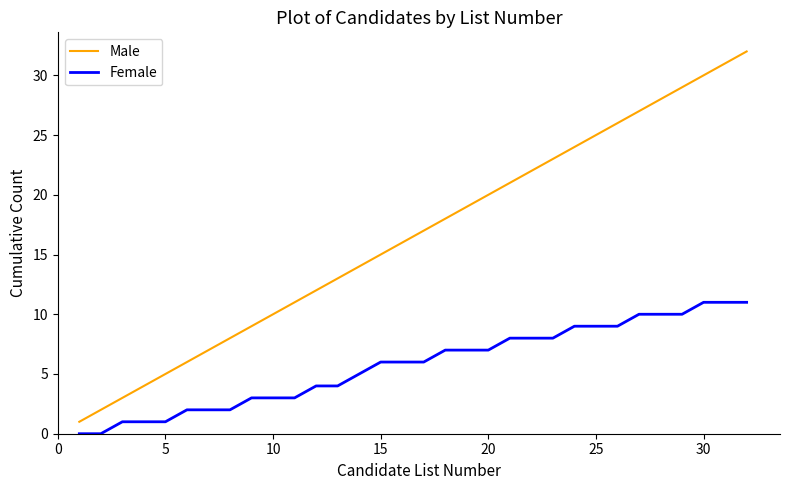

Which series has the largest total across all categories?

Male